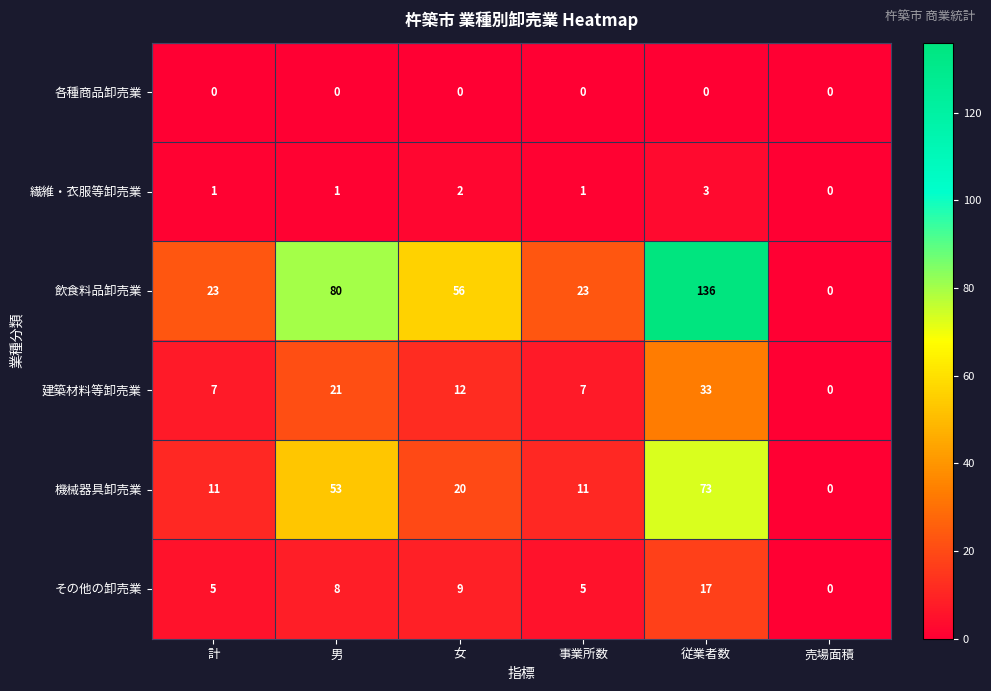

Count the 建築材料等卸売業 values in the range 7 to 21.

4